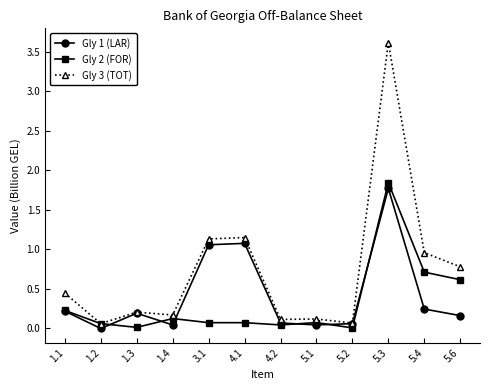

What is the label of the 3rd point from the right?

5.3